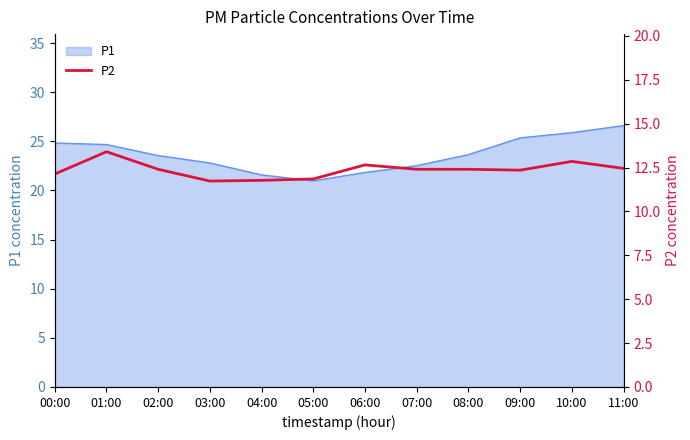

Reading left to right, extract all data points from this chart.

12.1	13.4	12.4	11.7	11.8	11.8	12.7	12.4	12.4	12.3	12.8	12.4